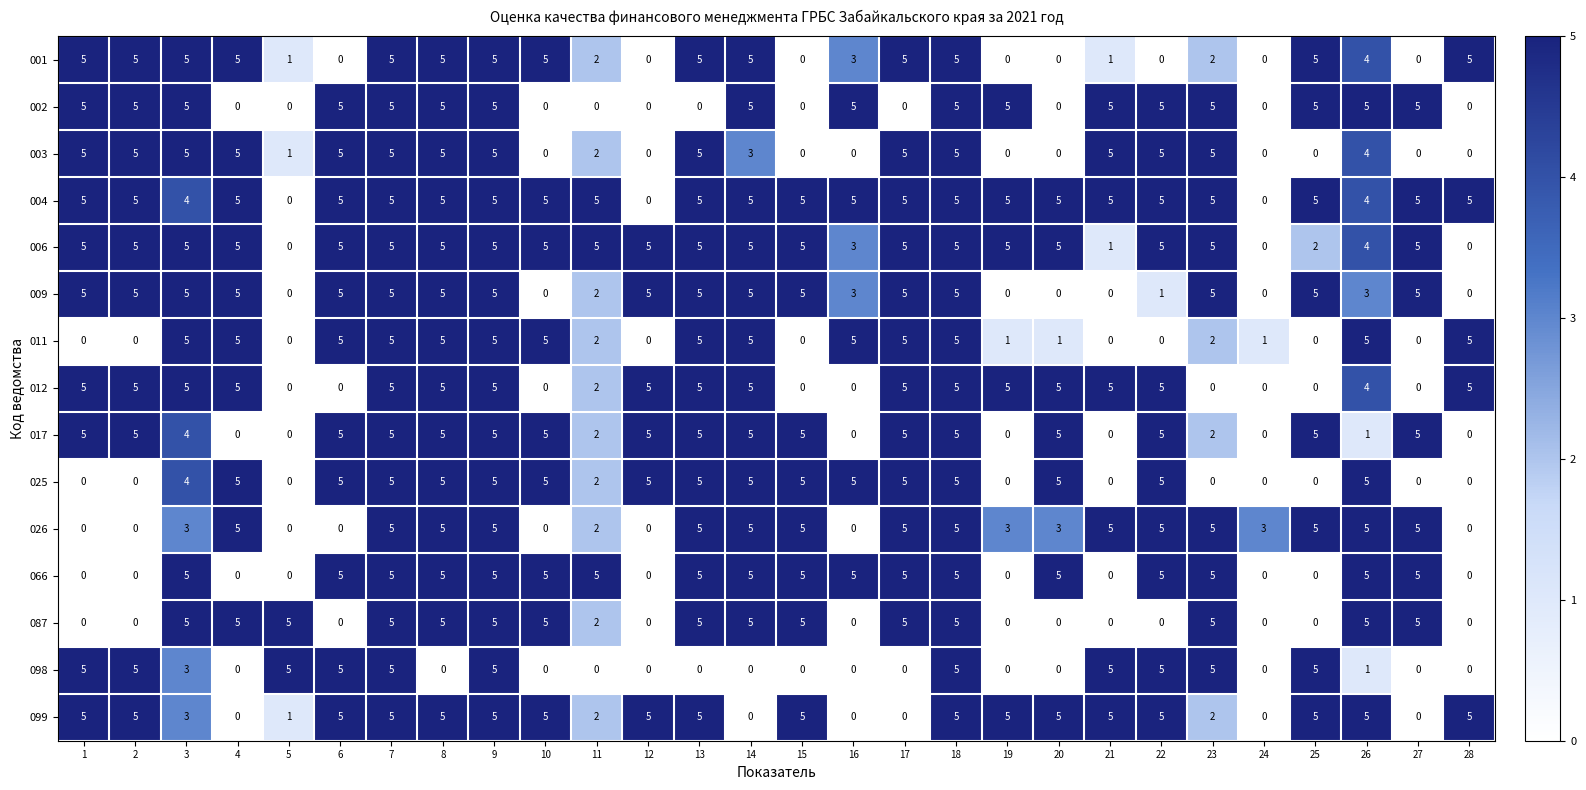

Where is 003 nearest to the value 2?

11